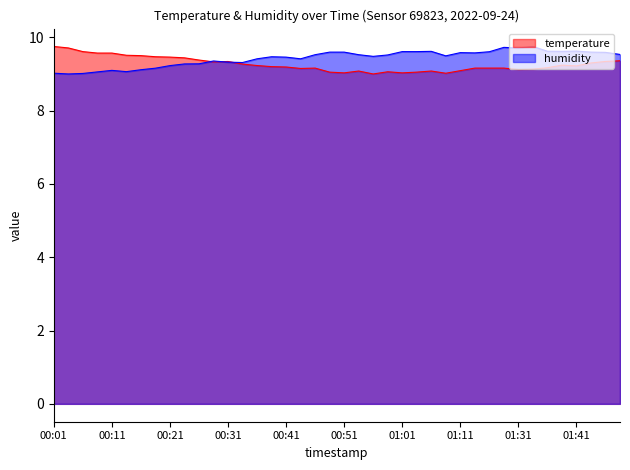

How many interior local peaks does the temperature series have?

6